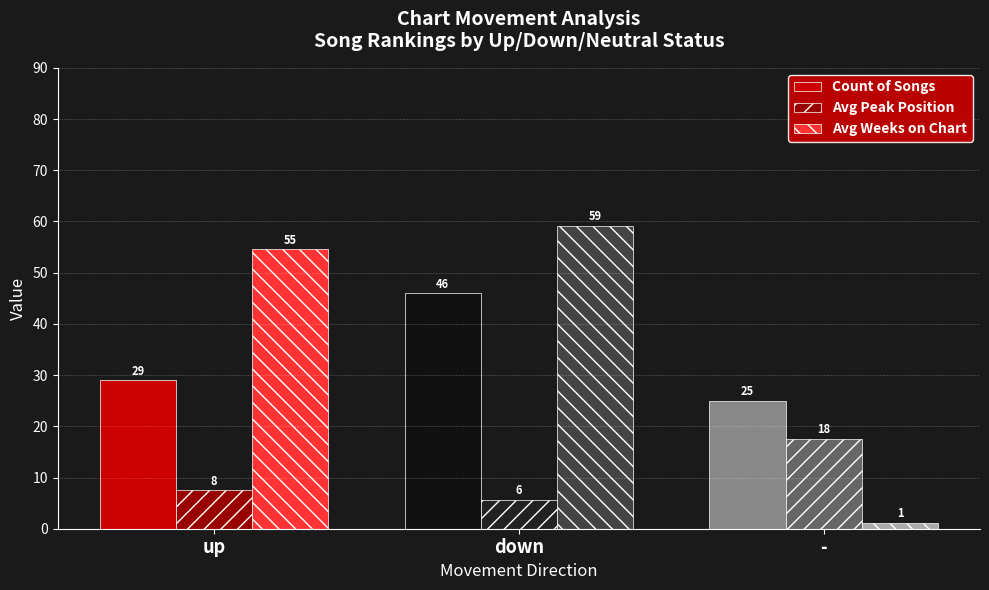

Which has a higher value, up or down?

down